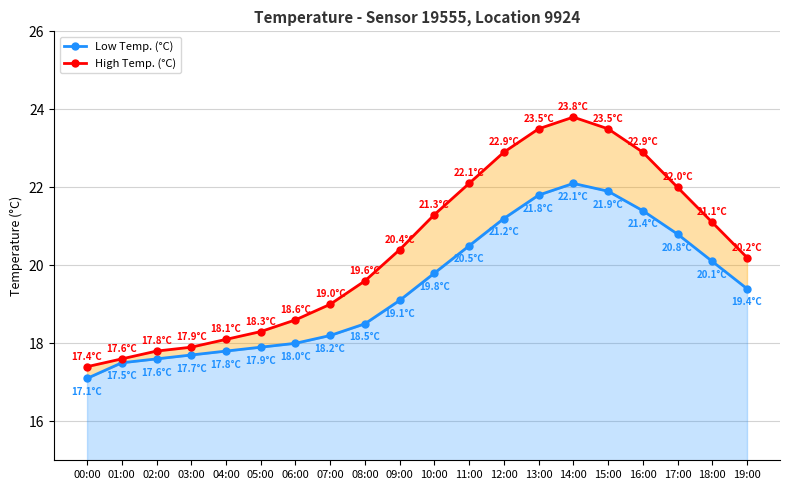

Rank the series by their maximum value, from highest to lowest.

High Temp. (°C), Low Temp. (°C)